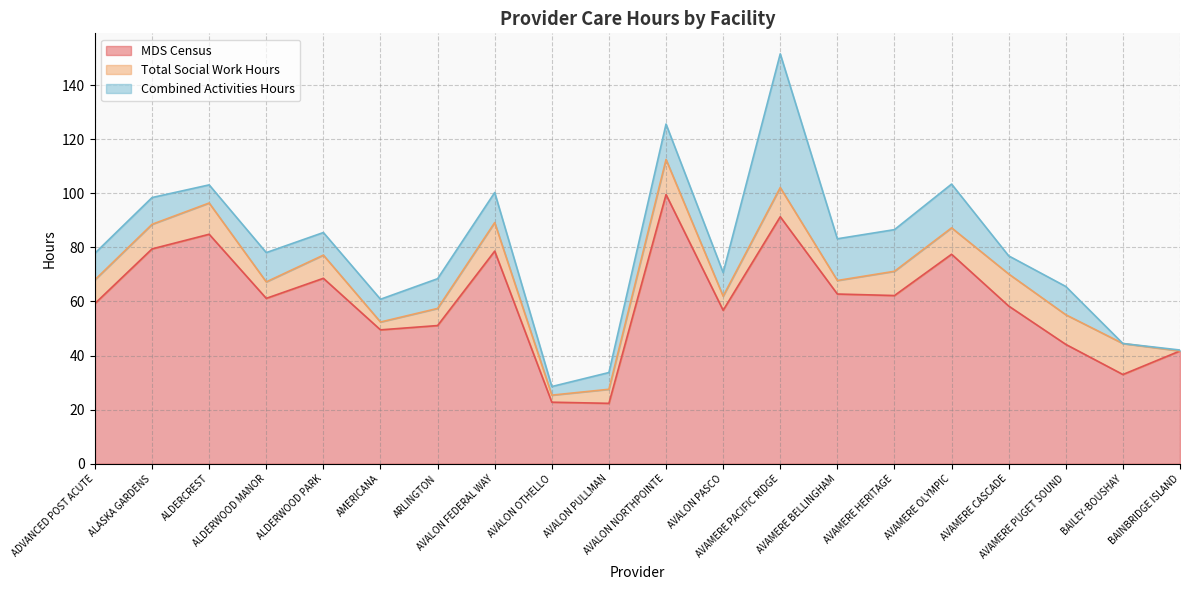

Which series has the largest total across all categories?

MDS Census